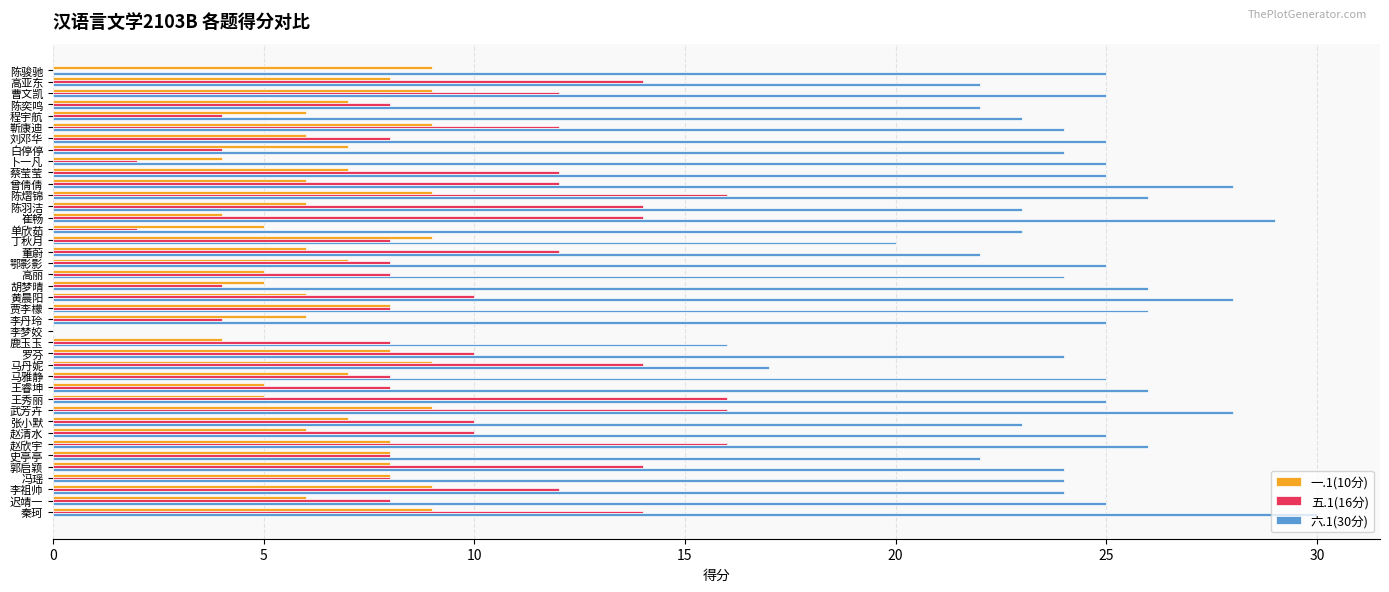

True or false: 六.1(30分) has a value of 41 at 鄂影影.

False